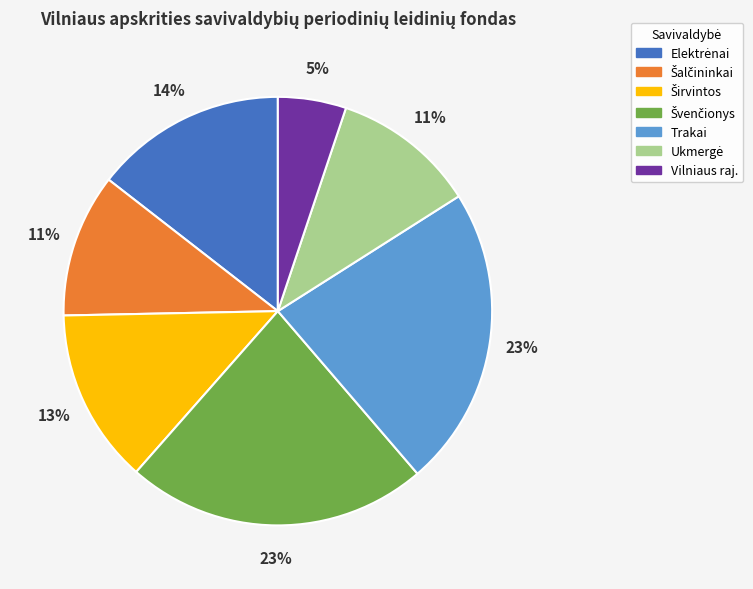

To the nearest percent, what percentage of the pie is Trakai?

23%